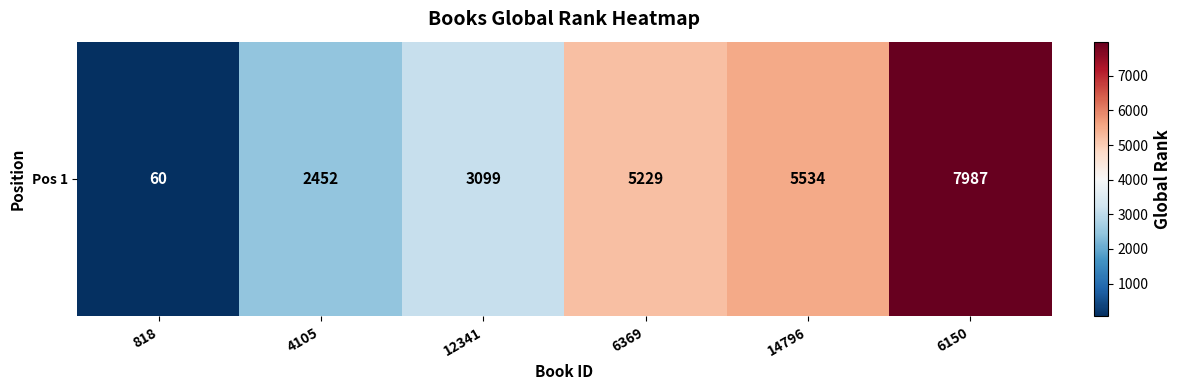

The chart shows a value of 1435 at 6369. True or false?

False